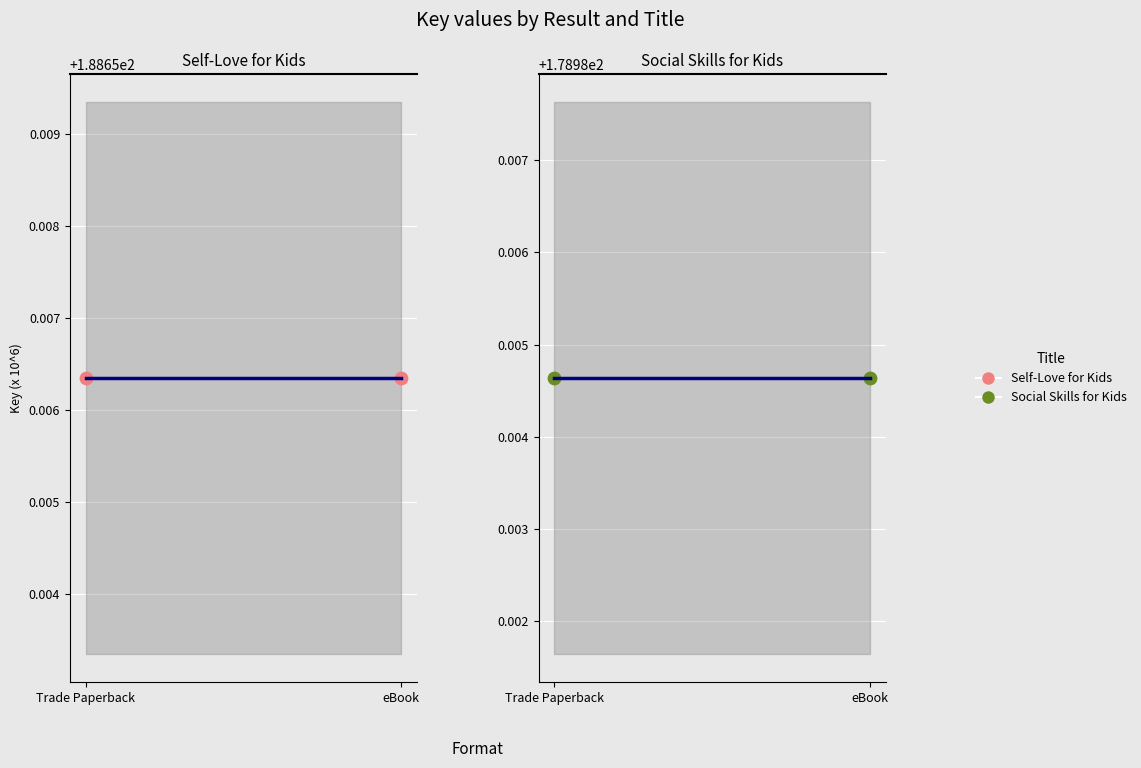

Which series has the widest spread of Y values?

Self-Love for Kids